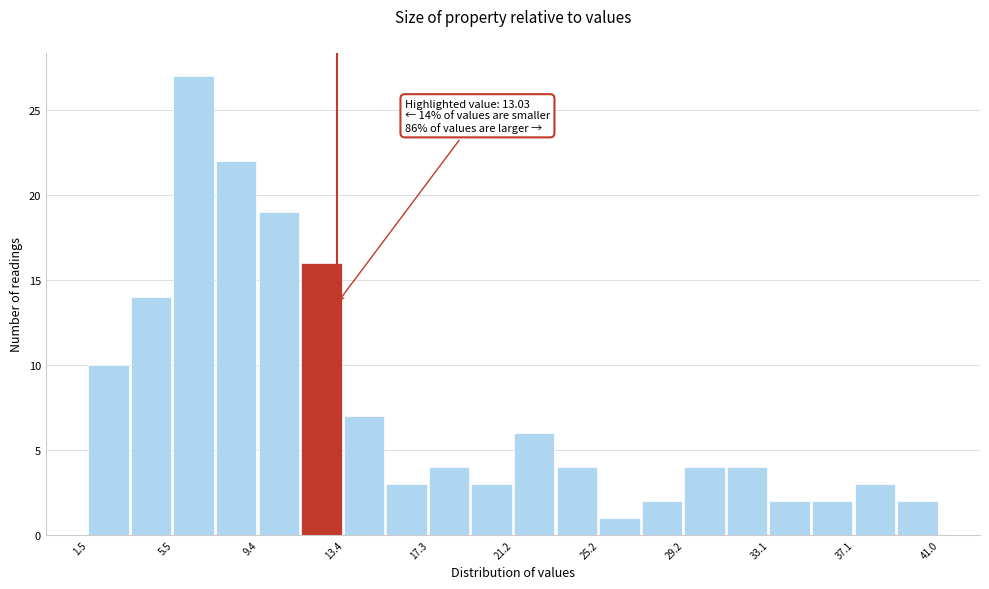

Around what value on the x-axis is the tallest bar? Give the approximate position of its centre, as read against the axis.

6.5